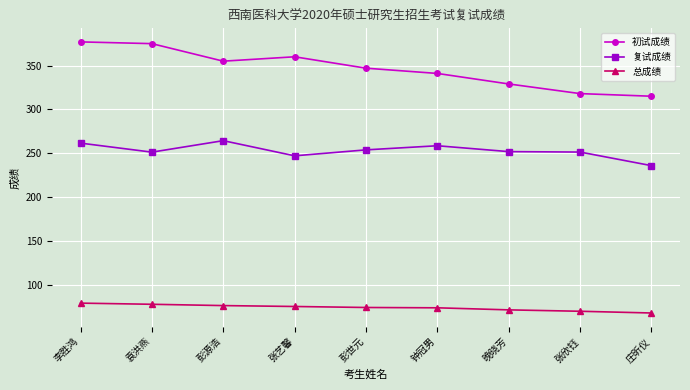

Where does the 复试成绩 series first go above 251?

李胜鸿